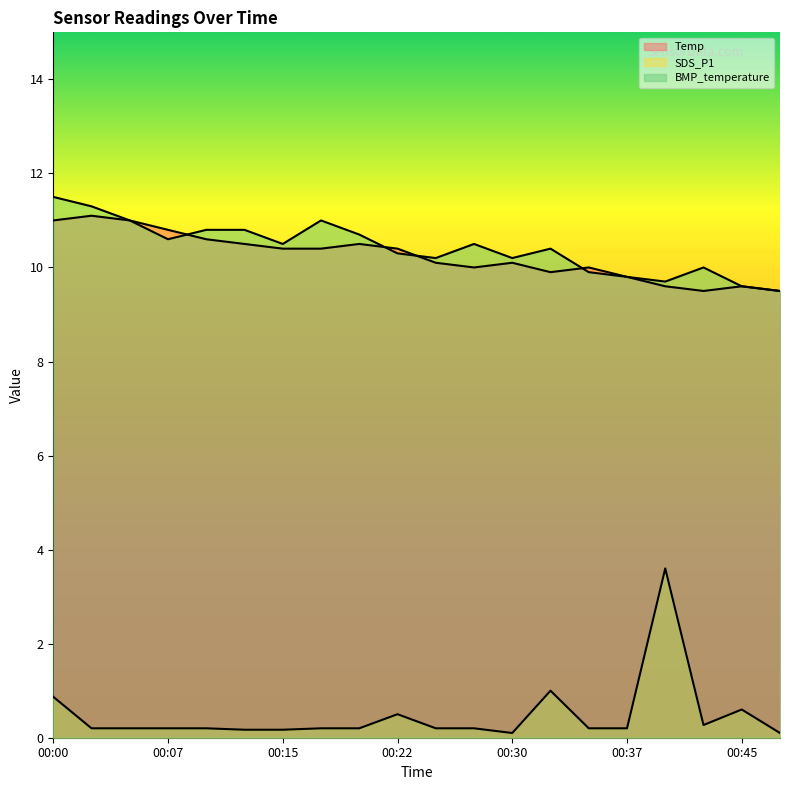

True or false: SDS_P1 and BMP_temperature cross at least once.

False